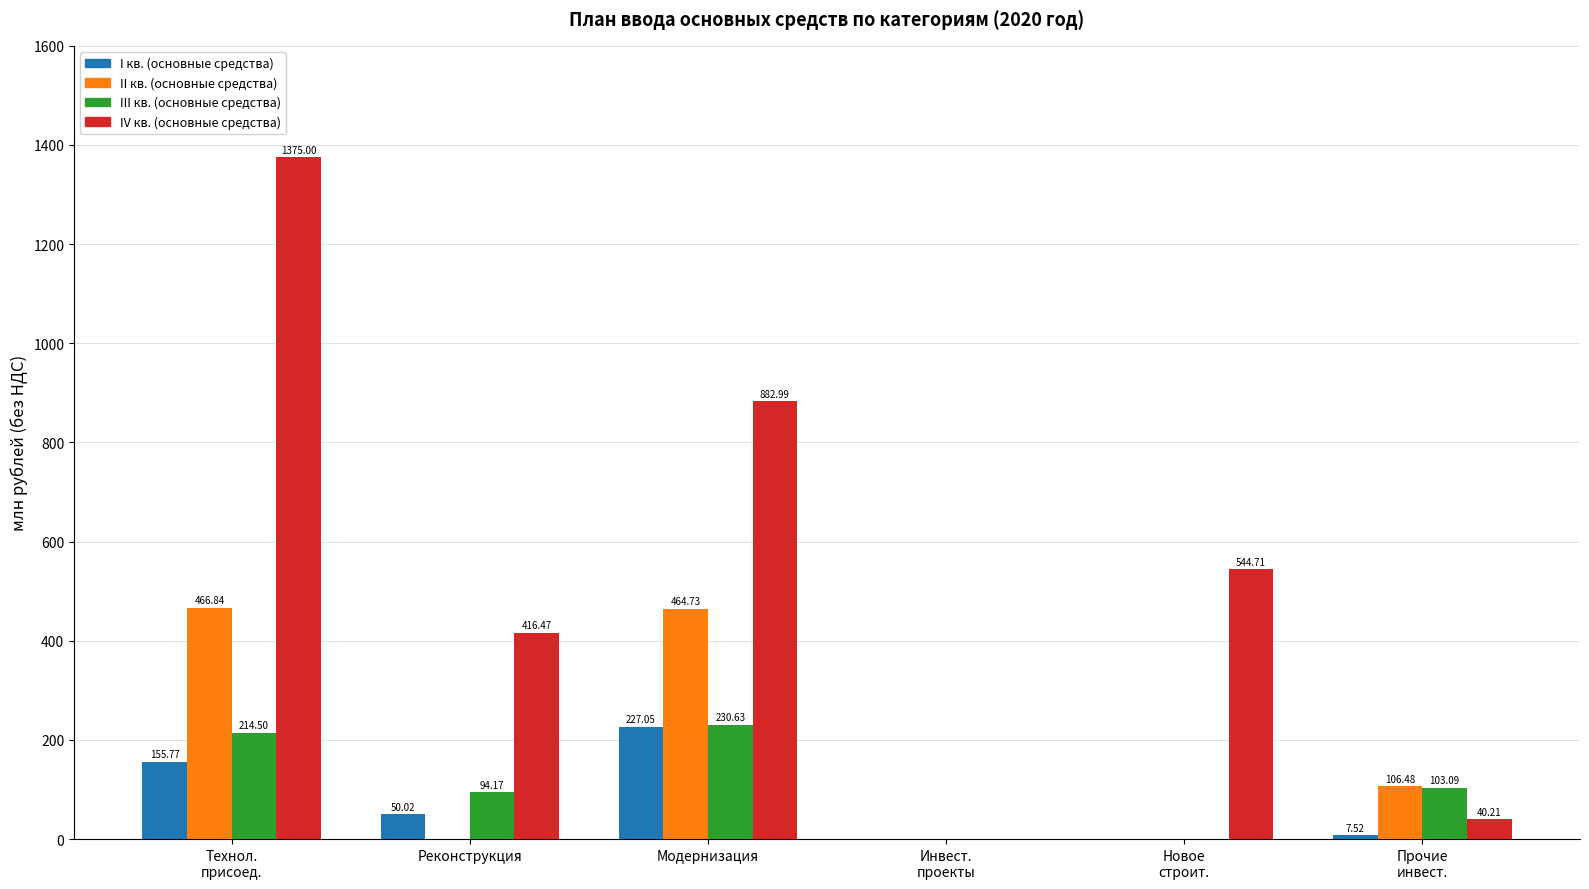

What is the sum of all III кв. (основные средства) values?

642.4